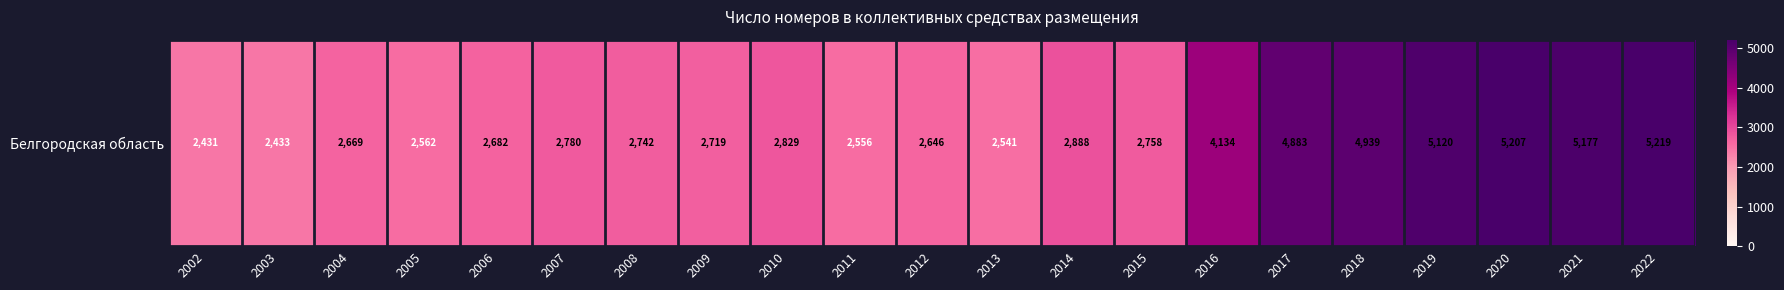

Reading left to right, extract all data points from this chart.

2002=2431	2003=2433	2004=2669	2005=2562	2006=2682	2007=2780	2008=2742	2009=2719	2010=2829	2011=2556	2012=2646	2013=2541	2014=2888	2015=2758	2016=4134	2017=4883	2018=4939	2019=5120	2020=5207	2021=5177	2022=5219